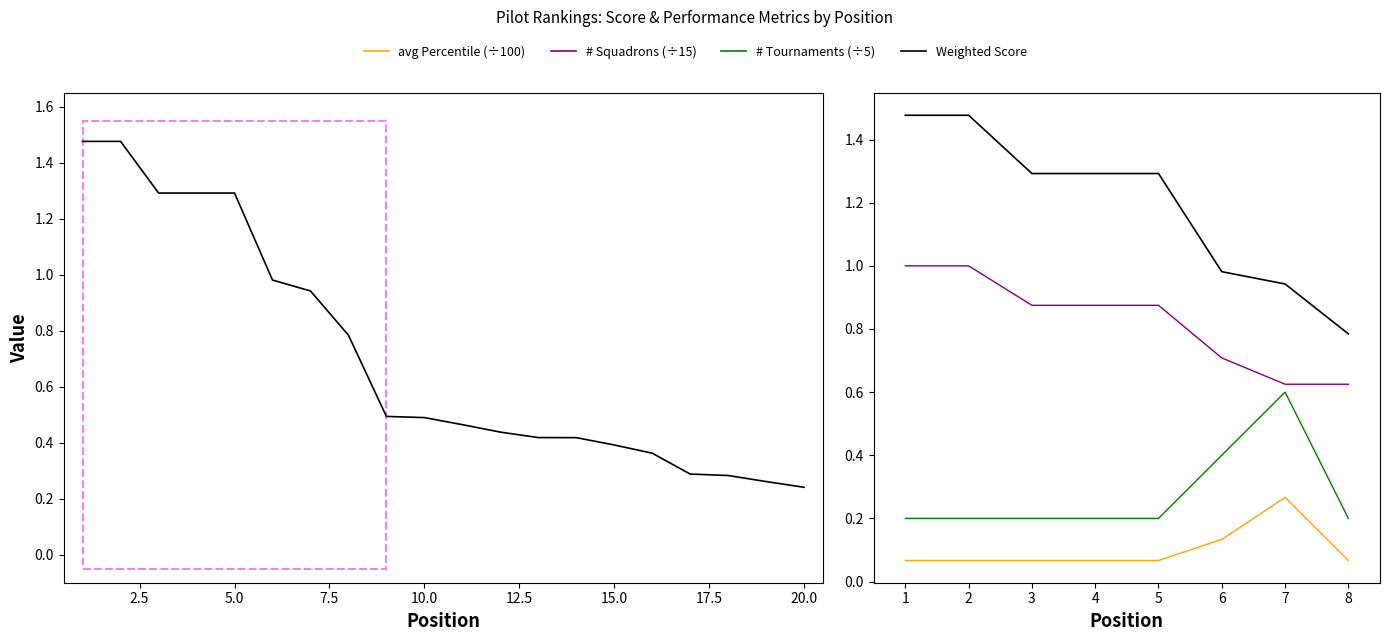

The value of # Squadrons (÷15) at 7 is 0.4. True or false?

False